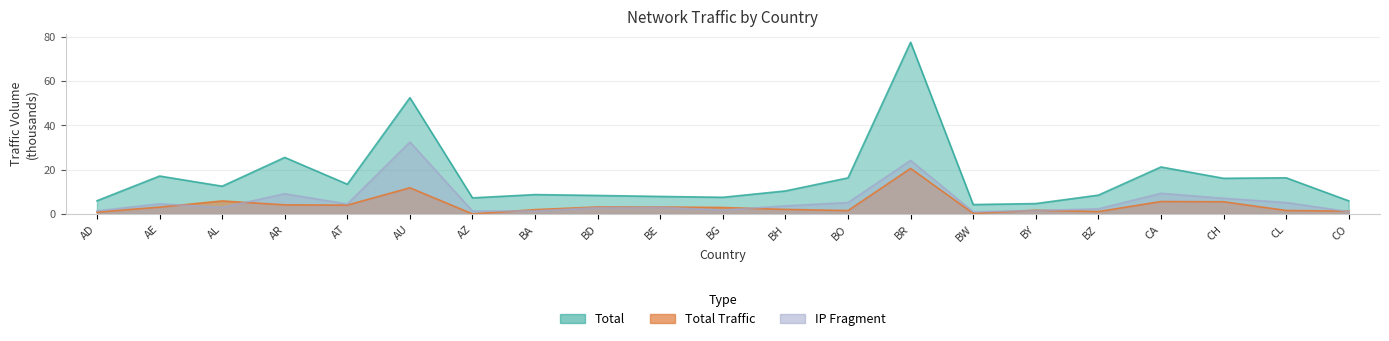

What is the label of the 13th point from the left?

BO